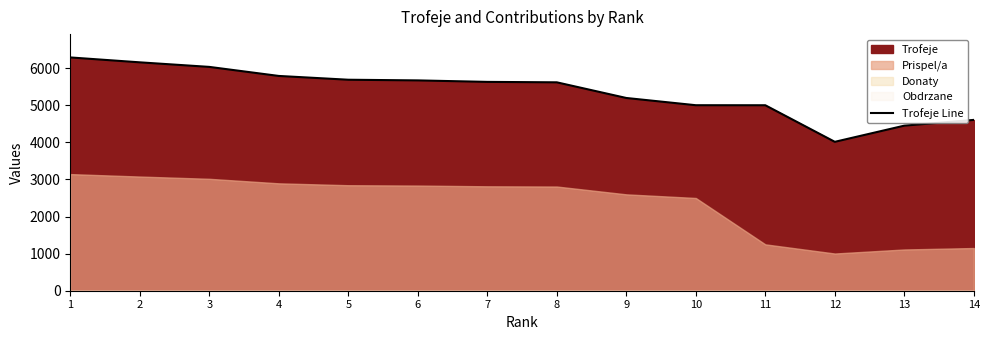

Which category has the lowest value across all series?

12